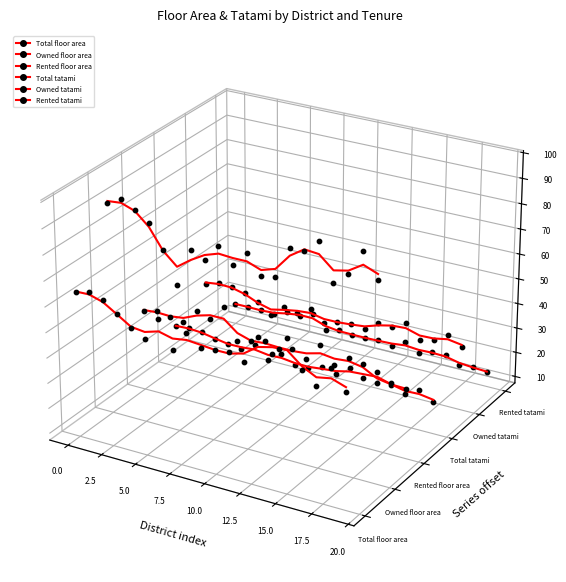

Which series contains the lowest Y value?

Total tatami